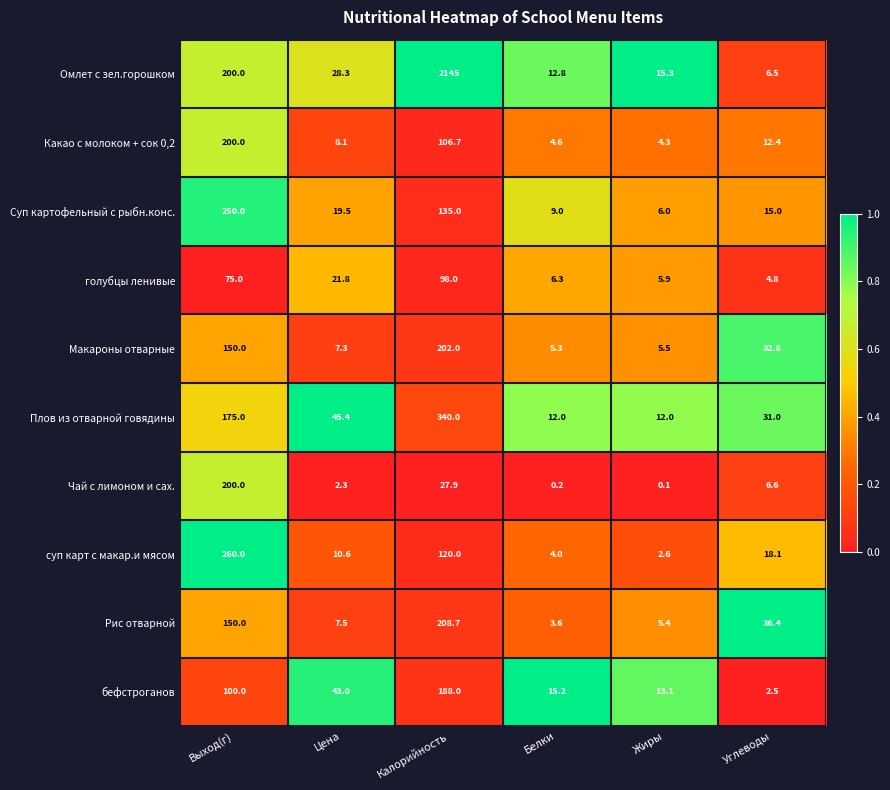

The суп карт с макар.и мясом series shows 18.1 at Углеводы. True or false?

True